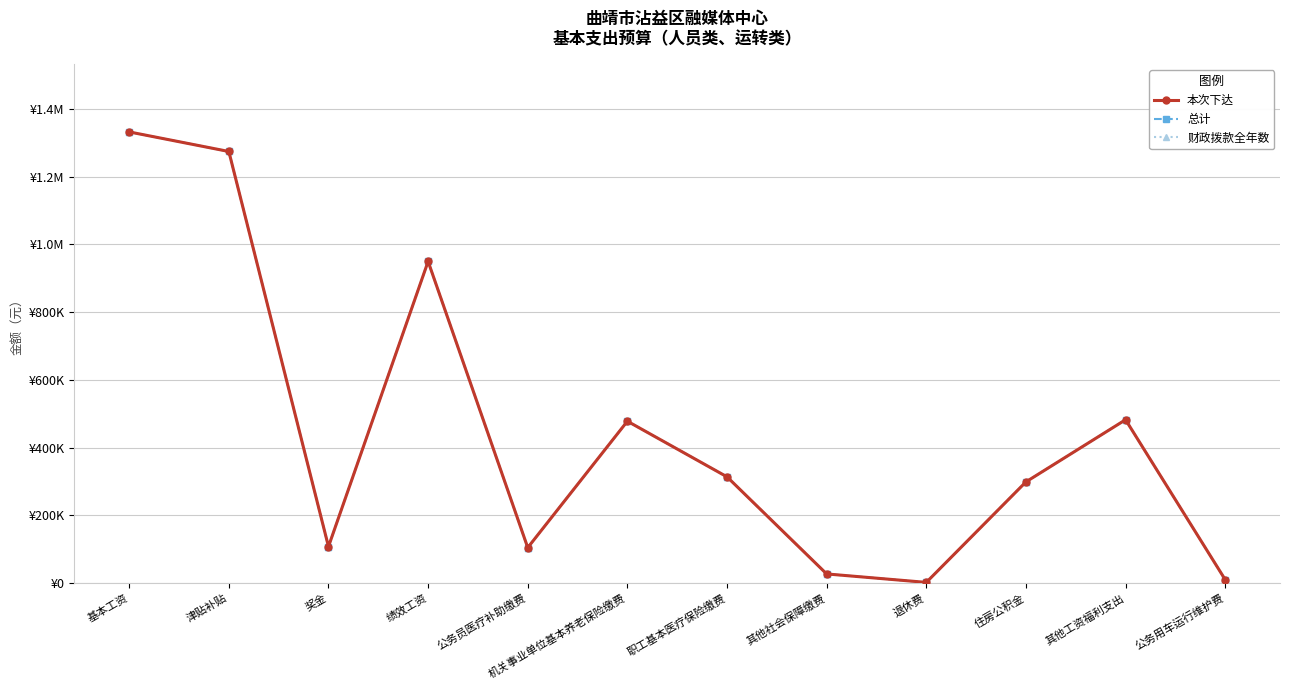

At how many categories does at least one series exceed 966467?

2